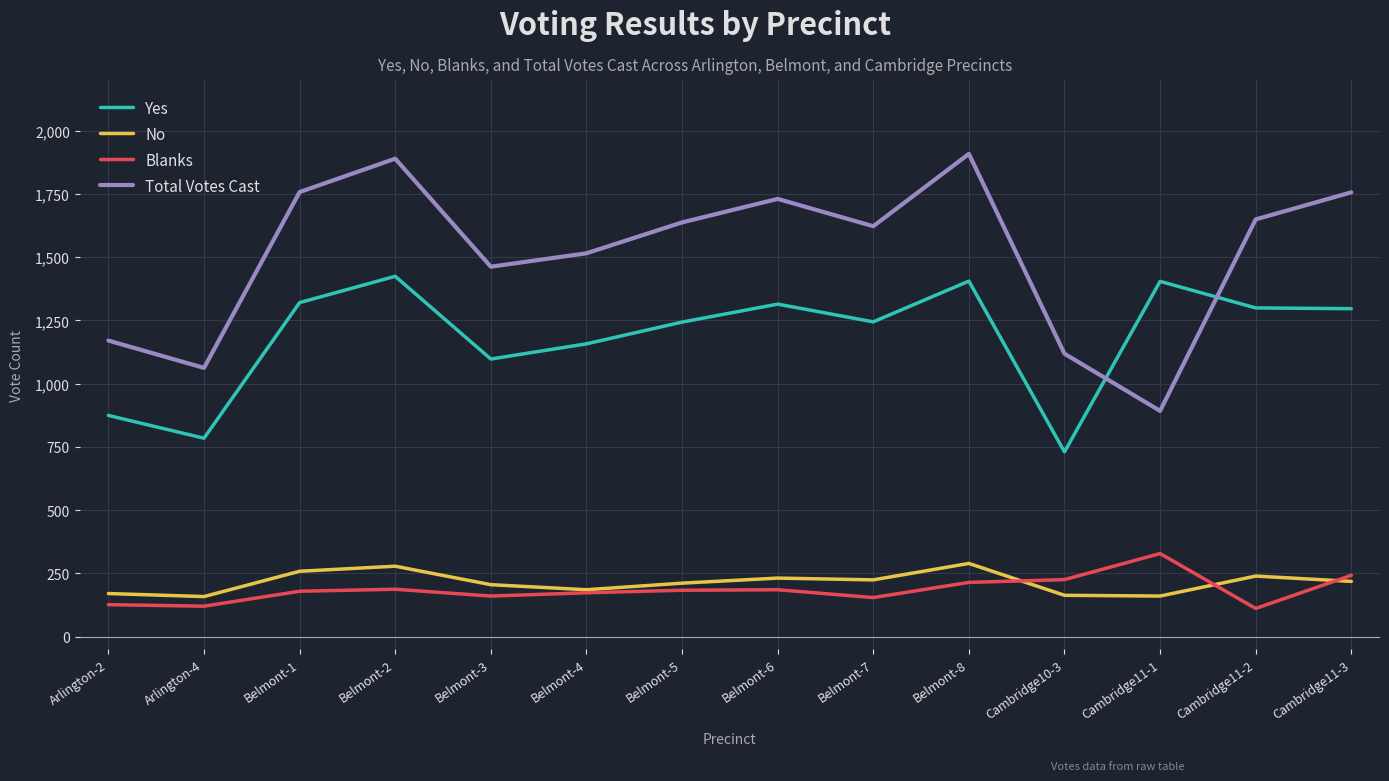

True or false: Total Votes Cast and No cross at least once.

False